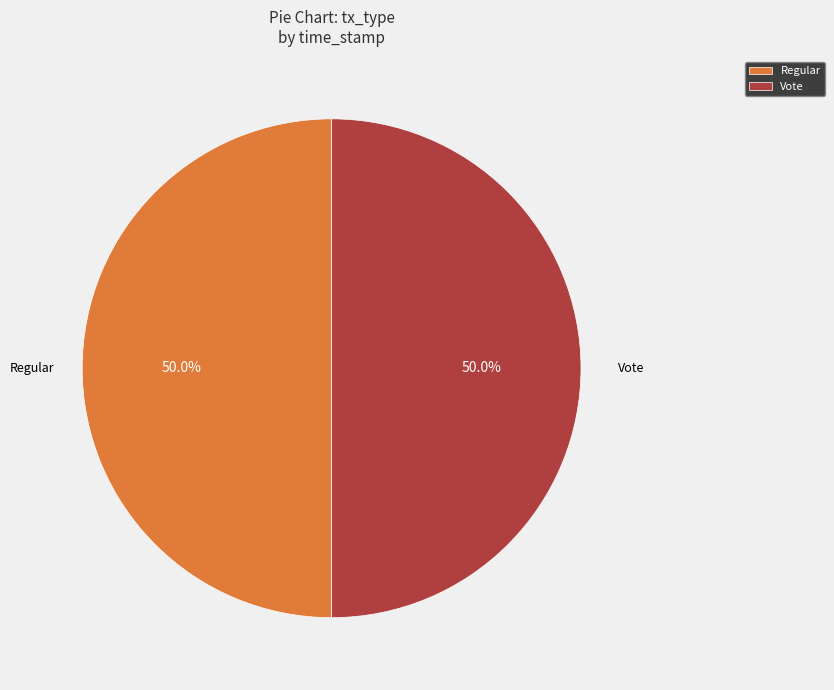

How much of the chart is everything except Regular?

50.0%